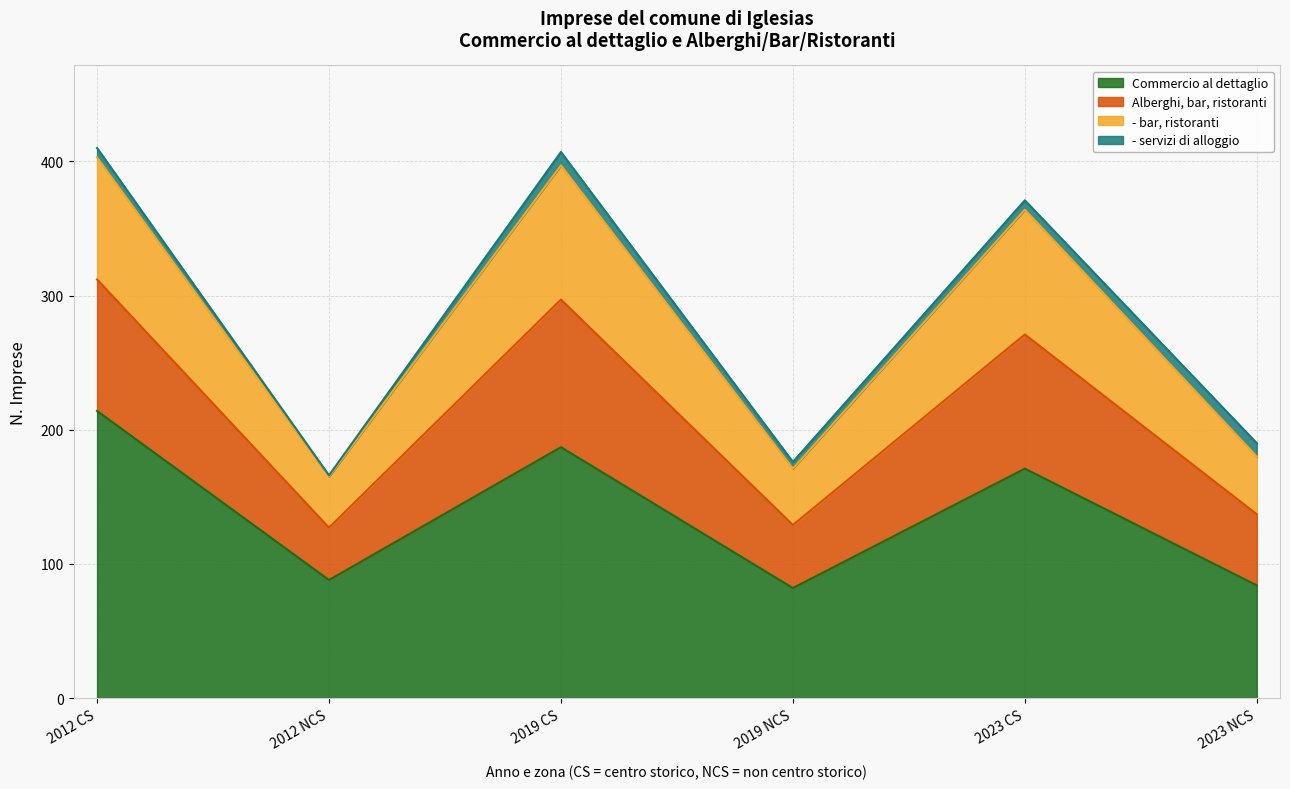

How many data points in - bar, ristoranti are less than 364?

3